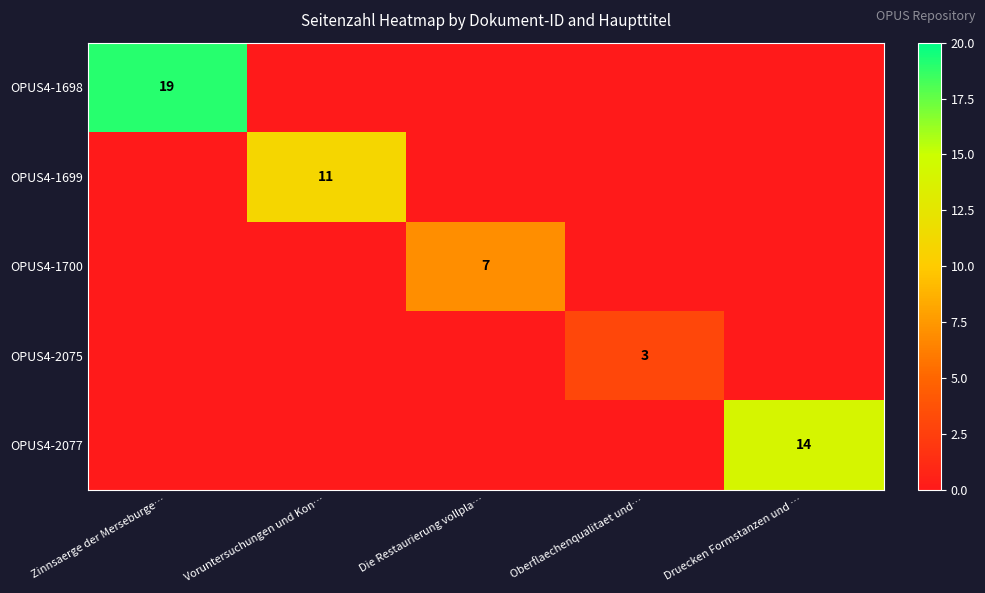

At which category is the sum across all series the highest?

Zinnsaerge der Merseburge…